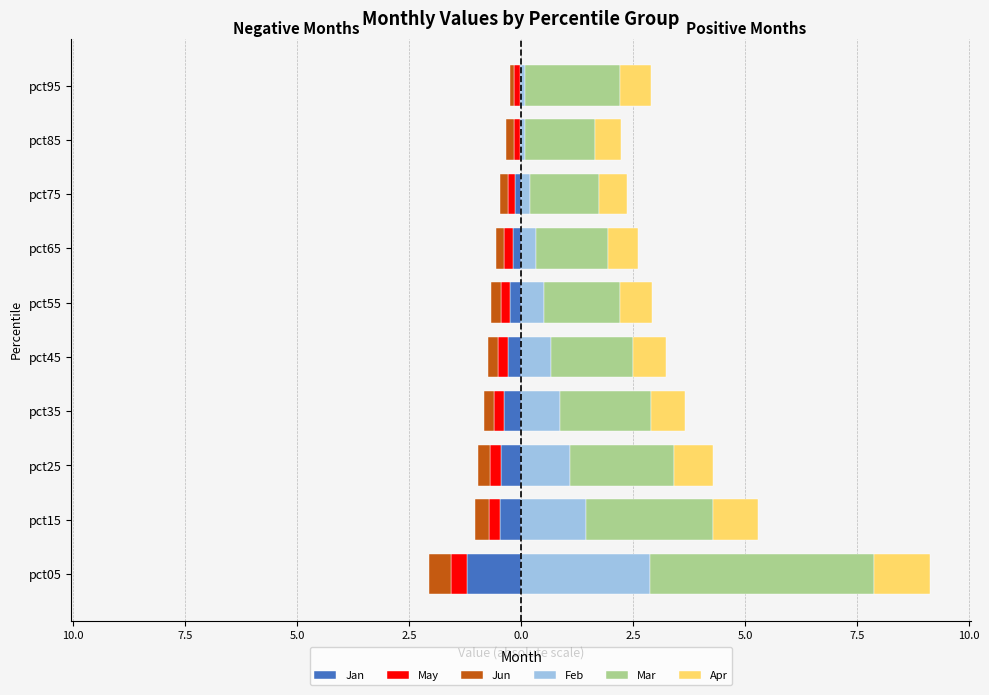

What is the smallest value displayed?

-1.2